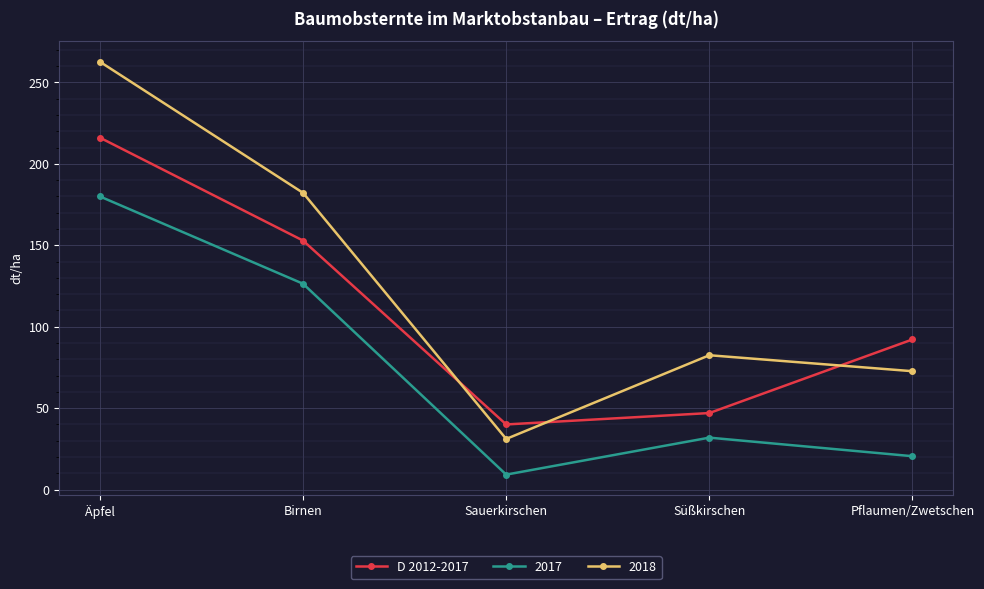

Which label corresponds to the largest value in the chart?

Äpfel